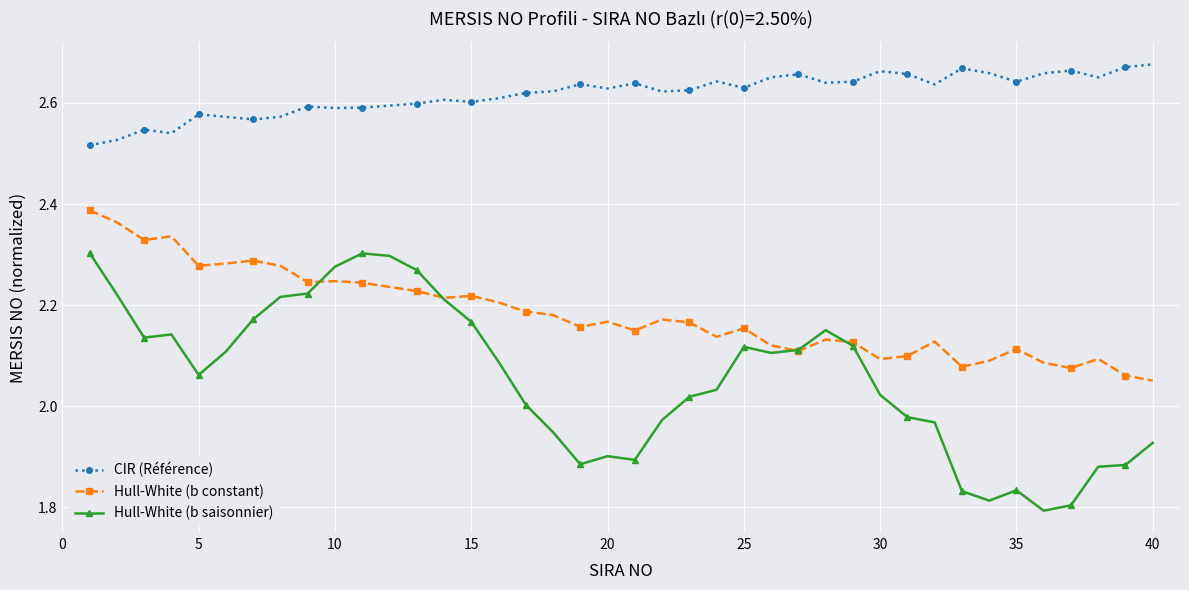

True or false: Hull-White (b saisonnier) and CIR (Référence) intersect in this chart.

False